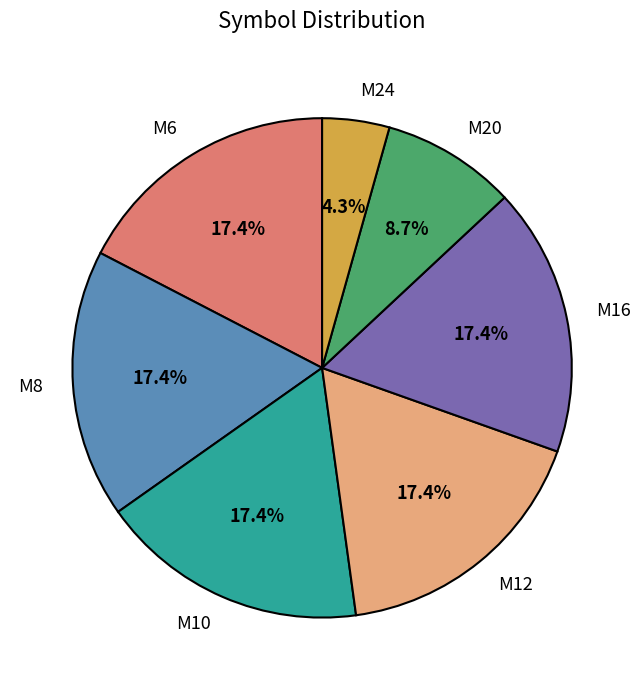

Approximately how many times larger is the value at M12 compared to M6?

1.0